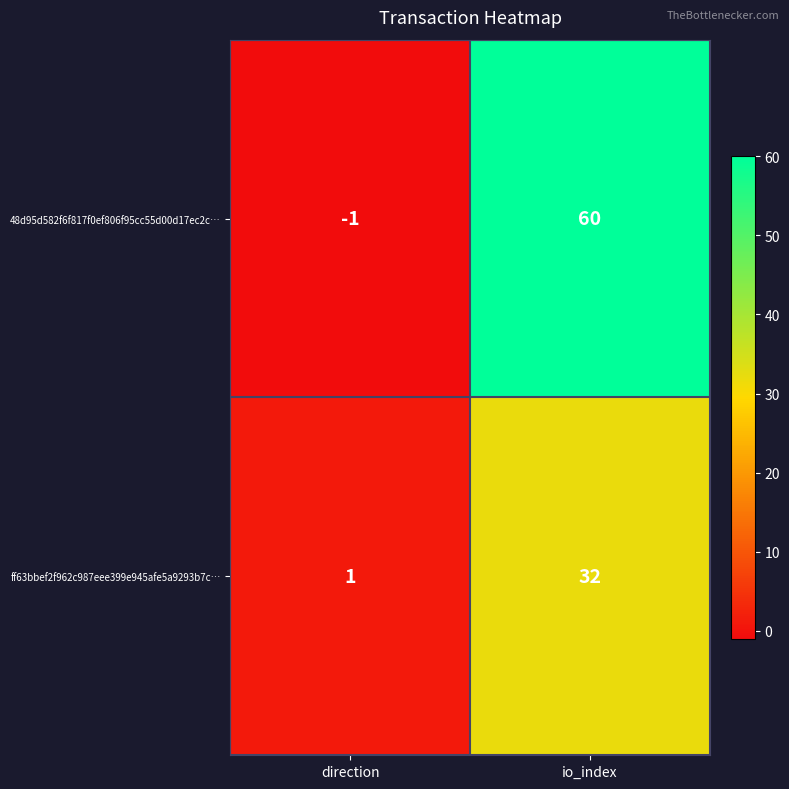

Count the number of data series in this chart.

2